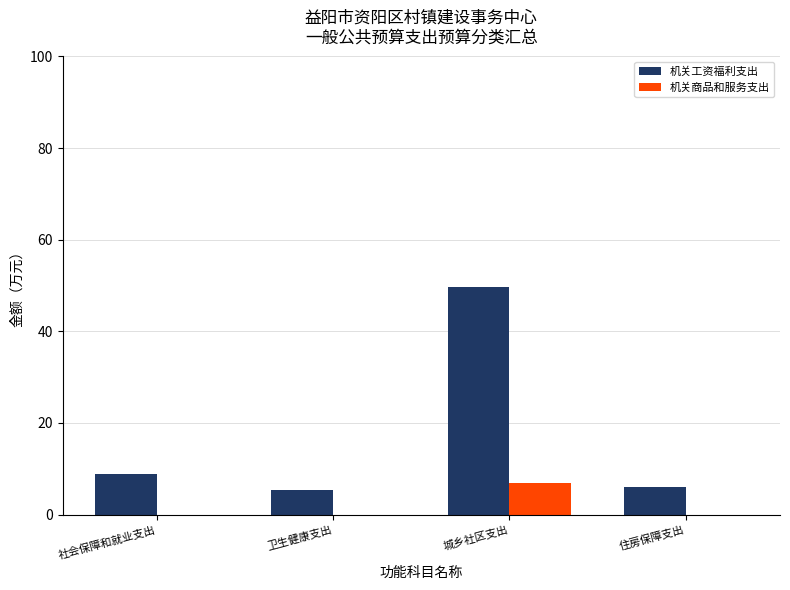

The value of 机关商品和服务支出 at 卫生健康支出 is 0.0. True or false?

True